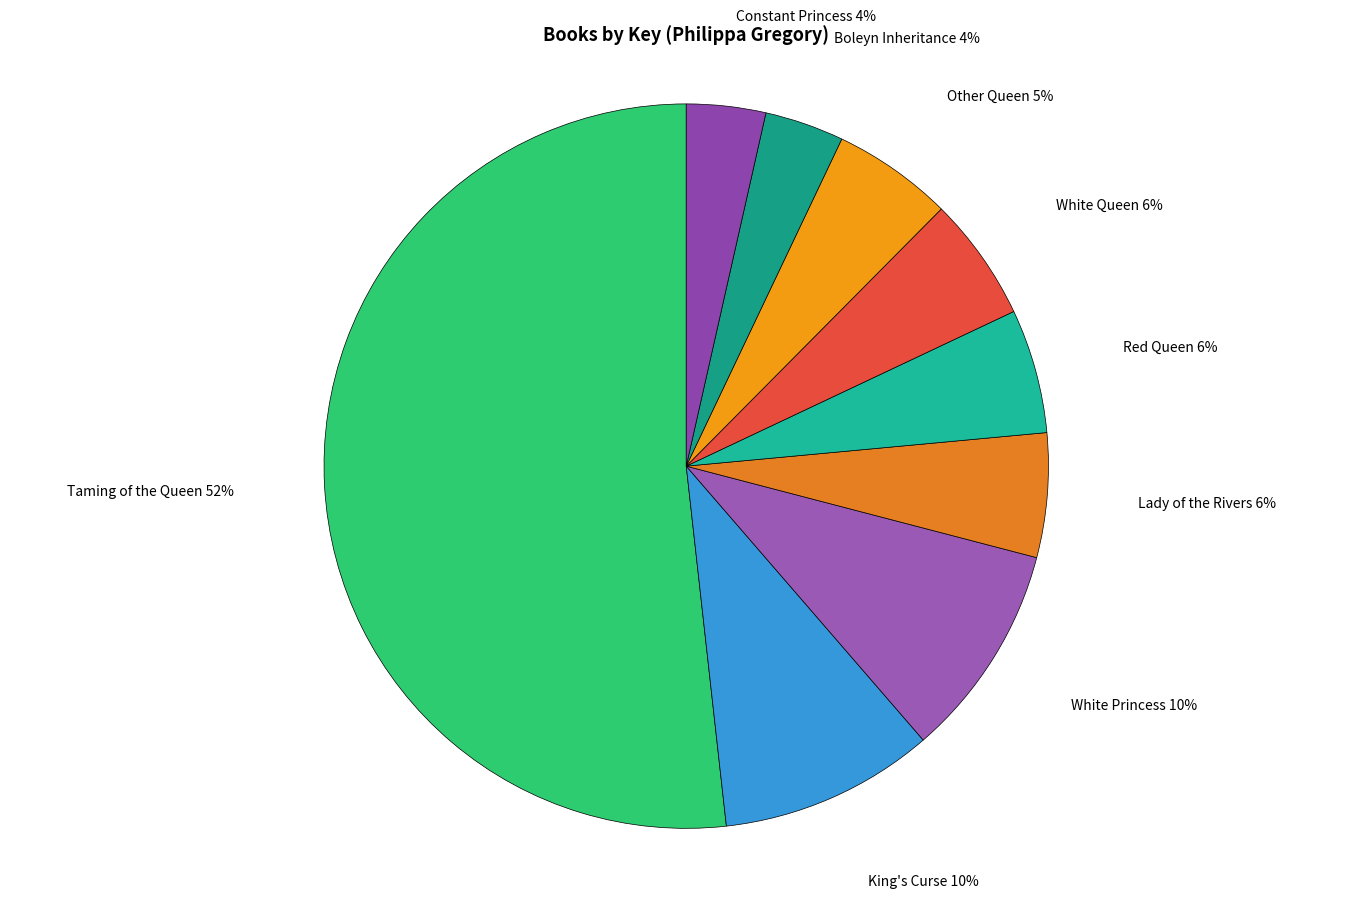

Rank the categories by value from highest to lowest.

Taming of the Queen, King's Curse, White Princess, Red Queen, Lady of the Rivers, White Queen, Other Queen, Boleyn Inheritance, Constant Princess